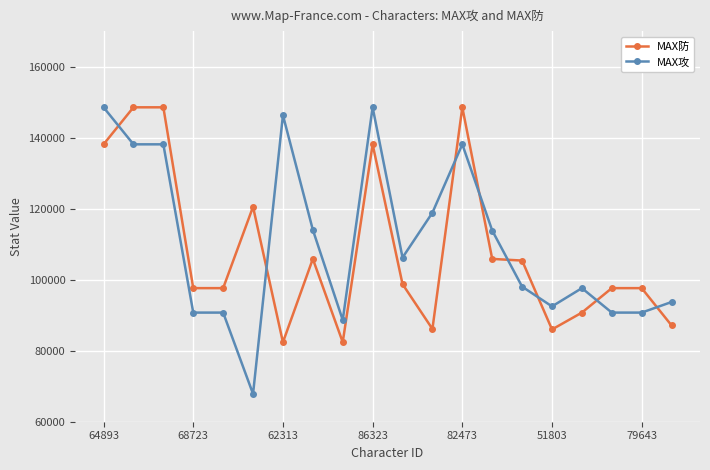

Which series has the widest spread of values?

MAX攻